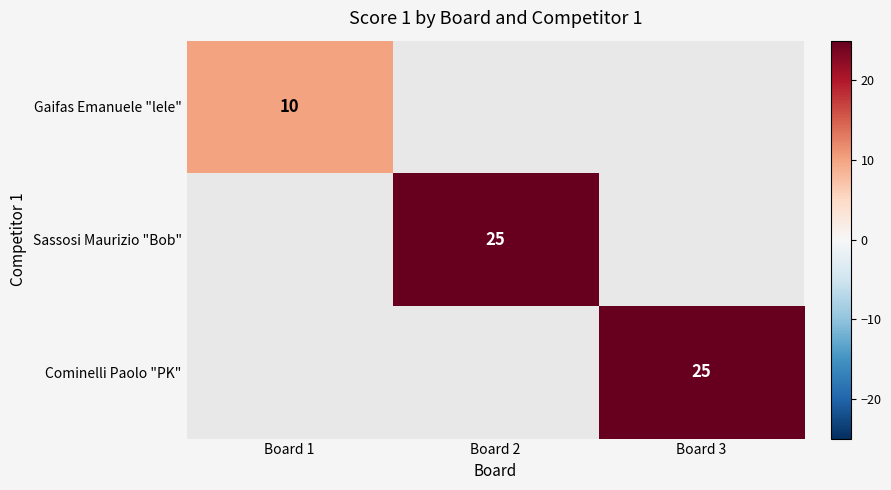

The Sassosi Maurizio "Bob" series shows 25 at Board 2. True or false?

True